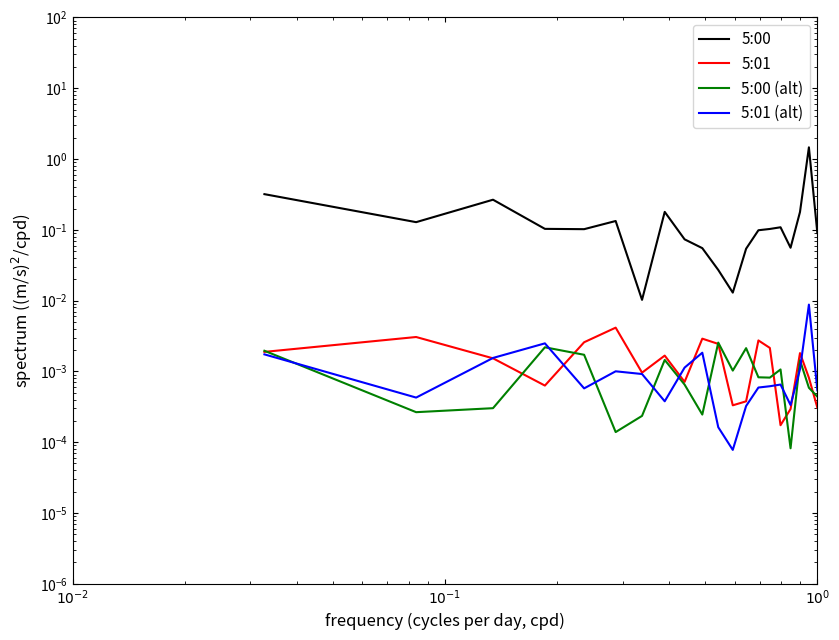

How many lines are shown in the chart?

4